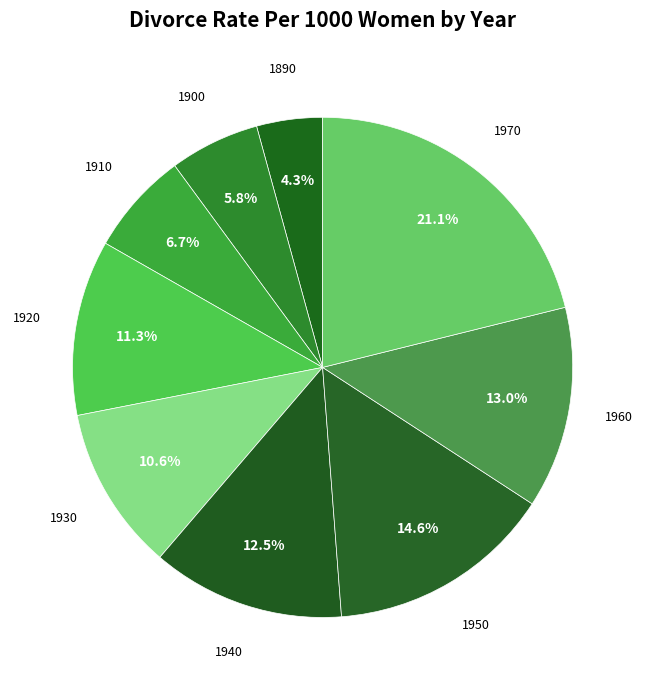

To the nearest percent, what is the difference between the largest and smallest slice percentages?

17%